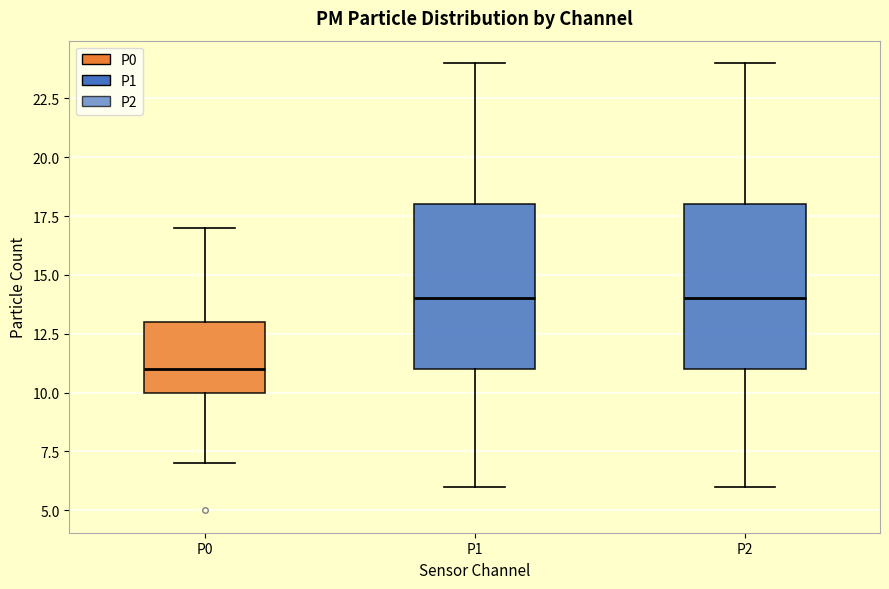

Reading left to right, transcribe this box plot: for each box, give where its median line is, the range the box spans, and where its two whiskers end, as read against the y-axis. The values are not printed on the chart, so give them approximately, as read against the axis.

P0: median 11, box 10 to 13, whiskers 7 to 17
P1: median 14, box 11 to 18, whiskers 6 to 24
P2: median 14, box 11 to 18, whiskers 6 to 24